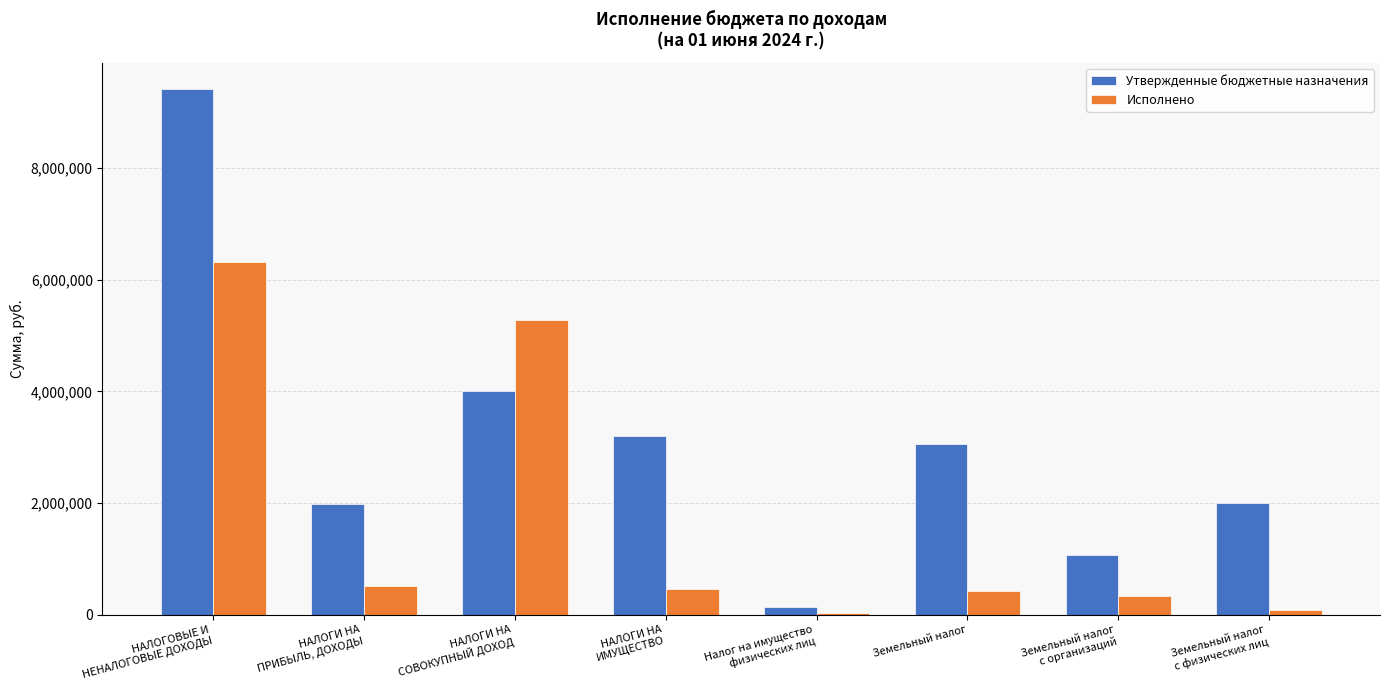

Rank the series by their maximum value, from highest to lowest.

Утвержденные бюджетные назначения, Исполнено